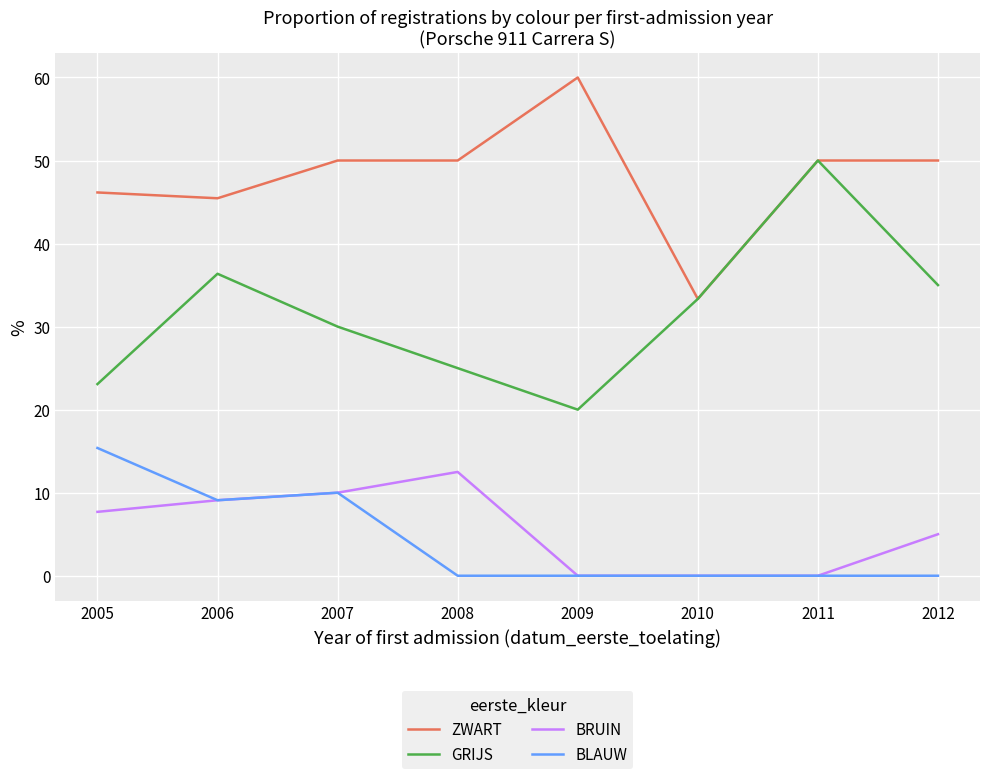

Reading left to right, transcribe all the data shown in this chart.

ZWART: 46.2	45.5	50.0	50.0	60.0	33.3	50.0	50.0
GRIJS: 23.1	36.4	30.0	25.0	20.0	33.3	50.0	35.0
BRUIN: 7.7	9.1	10.0	12.5	0.0	0.0	0.0	5.0
BLAUW: 15.4	9.1	10.0	0.0	0.0	0.0	0.0	0.0